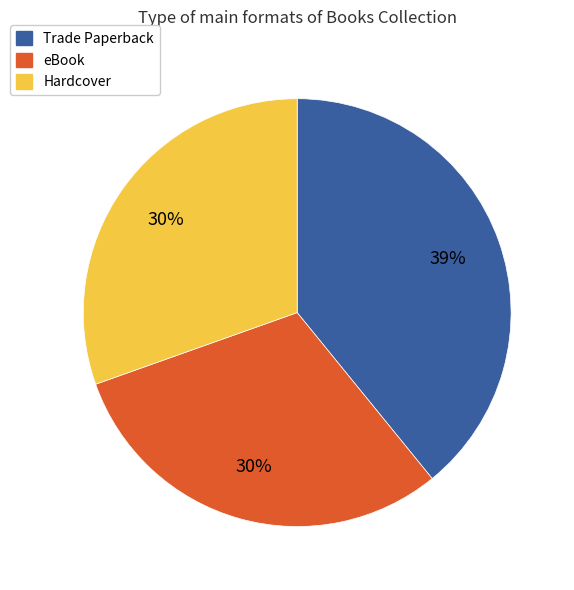

To the nearest percent, what is the average slice percentage?

33%